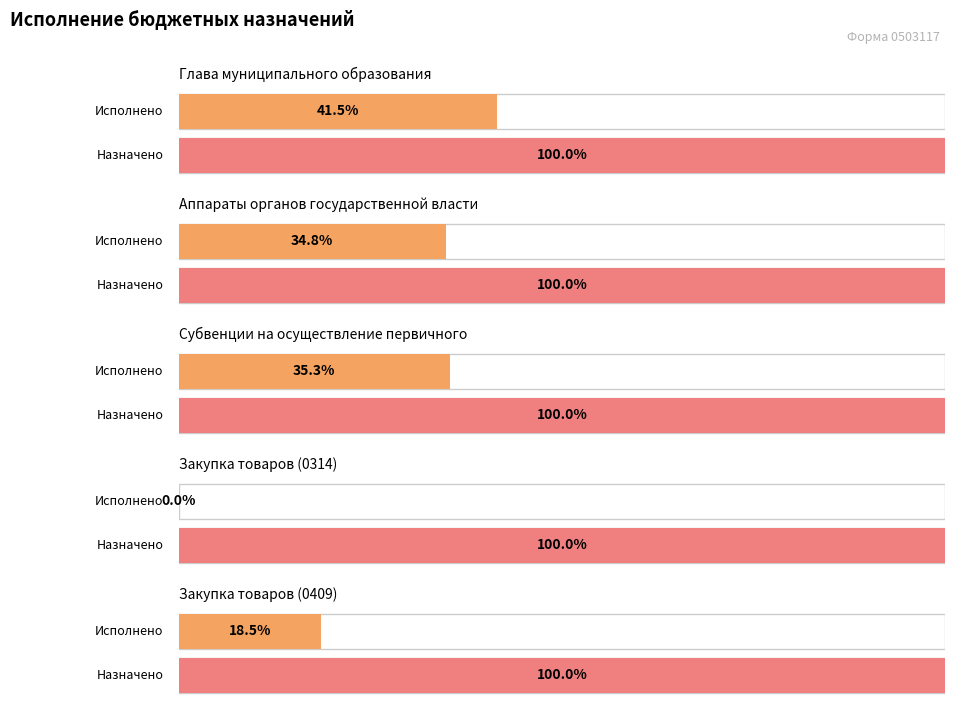

Which category has the highest value in the Утвержденные бюджетные назначения series?

Аппараты органов государственной власти